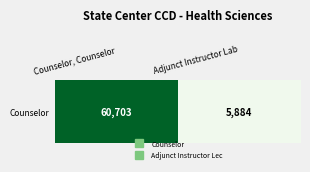

Where is the data nearest to the value 33293?

Adjunct Instructor Lab